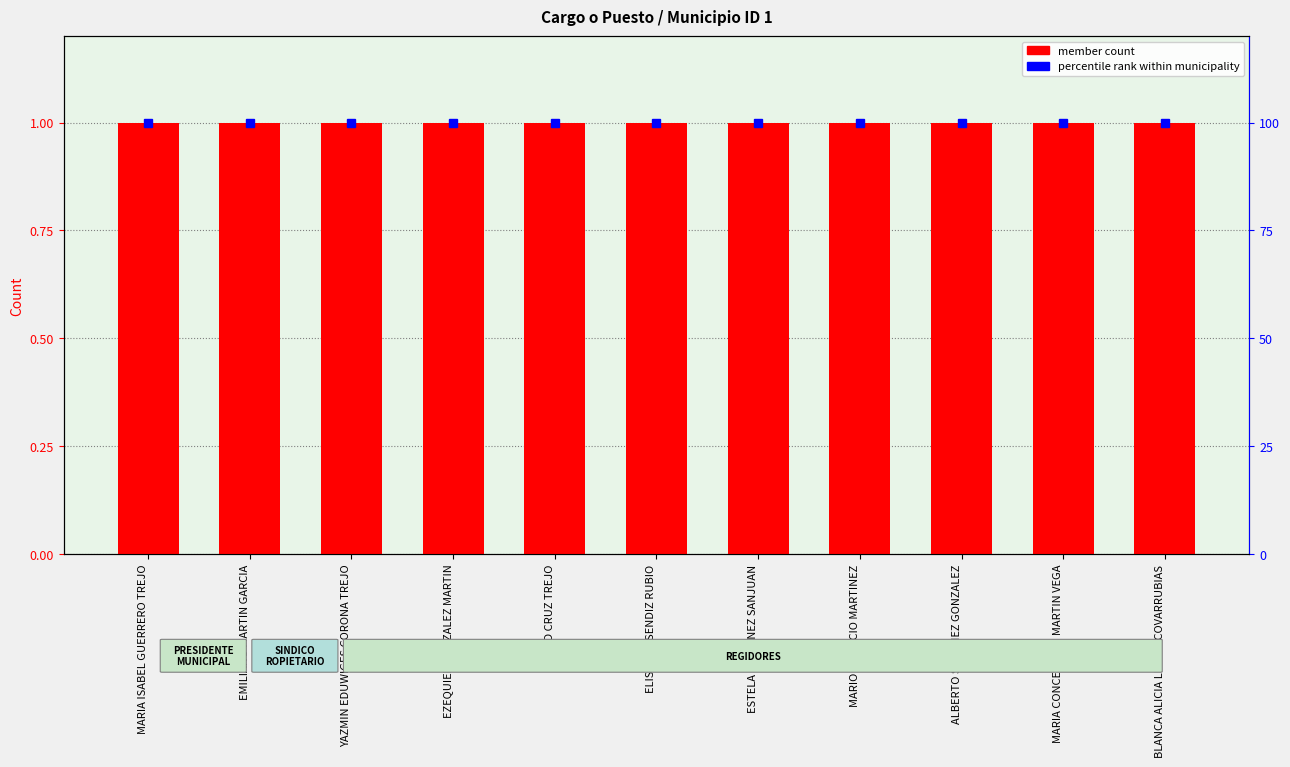

At which category does the chart reach its minimum across all series?

MARIA ISABEL GUERRERO TREJO